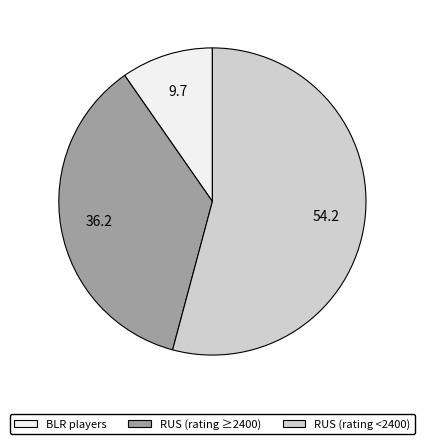

Is there a majority slice in this chart?

Yes